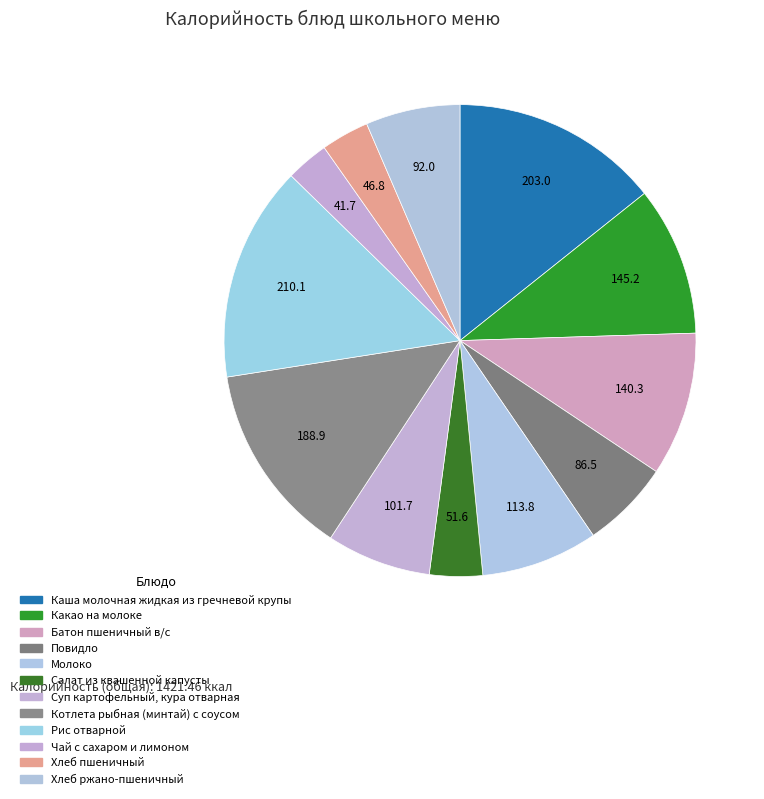

Is it true that Повидло is 6% of the pie?

True